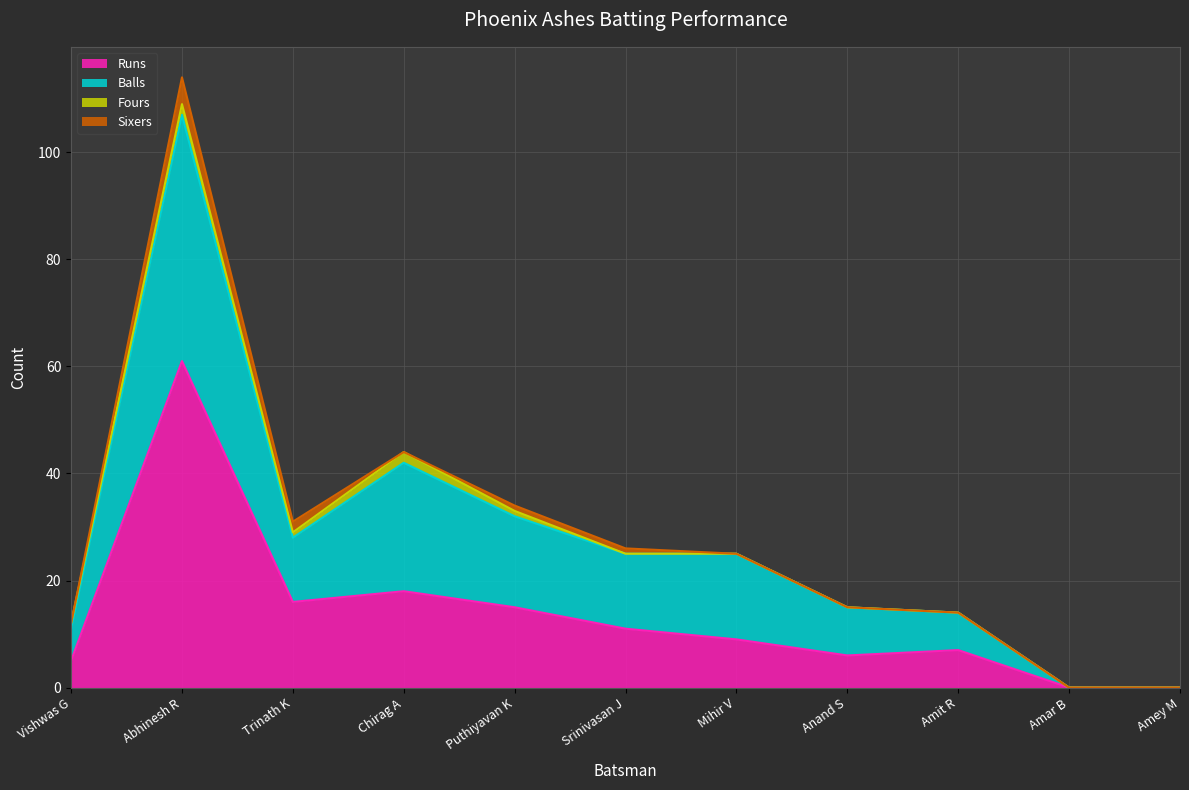

The Runs series shows 61 at Abhinesh R. True or false?

True